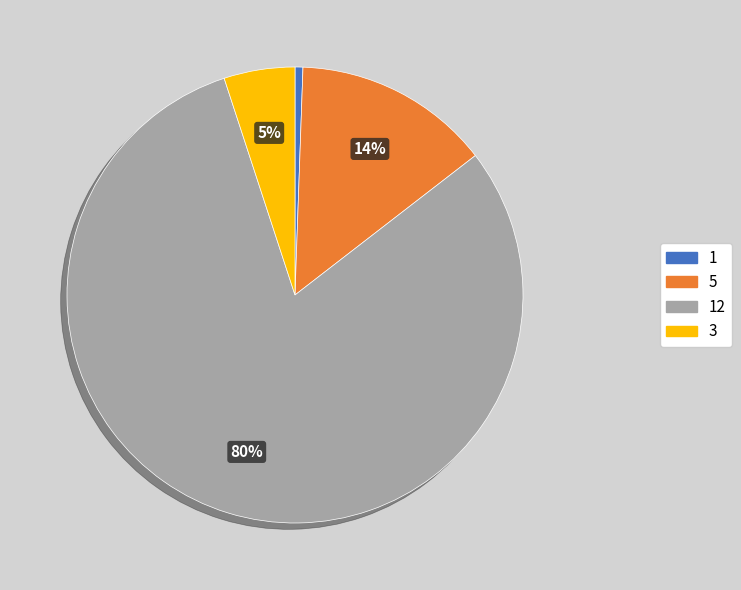

True or false: 1 accounts for 11% of the total.

False